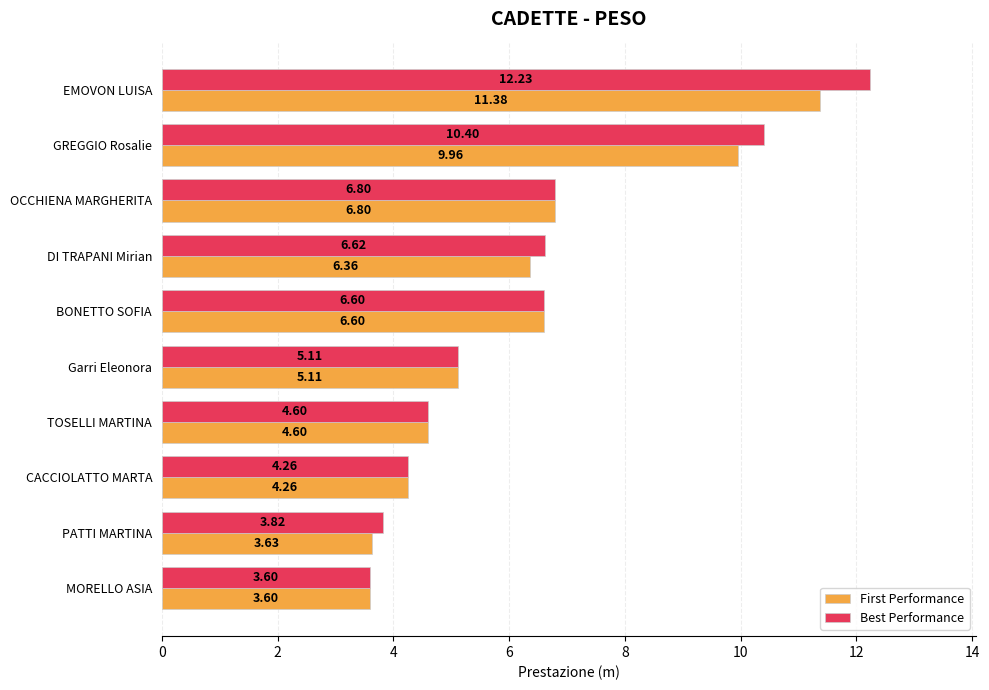

What is the difference between the maximum and minimum values in the First Performance series?

7.8